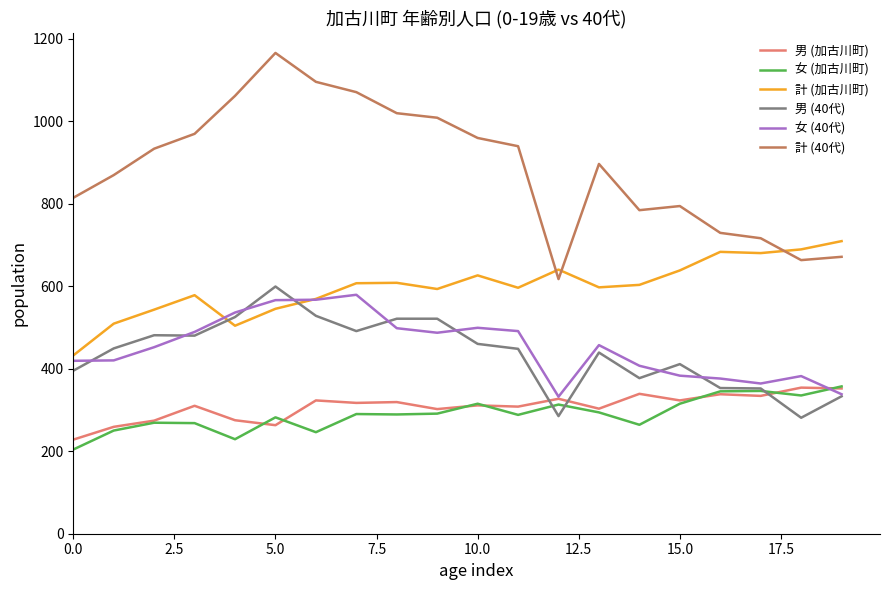

Which series has the largest total across all categories?

計 (40代)